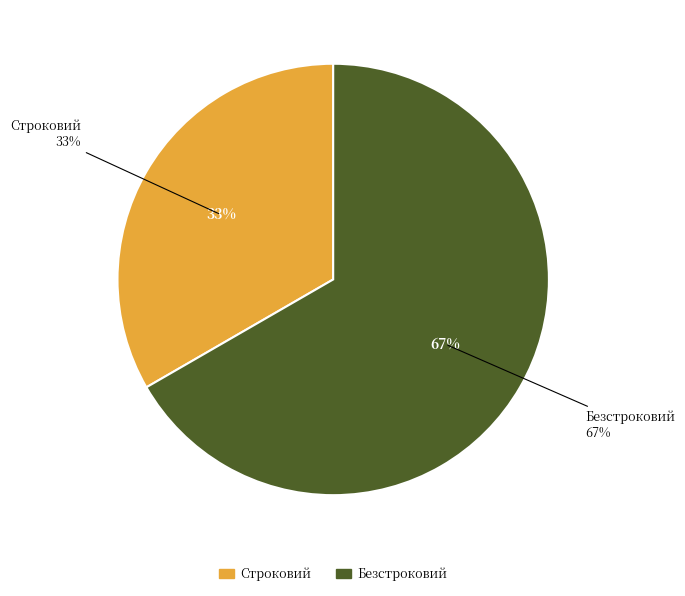

What is the smallest slice in the pie chart?

Строковий